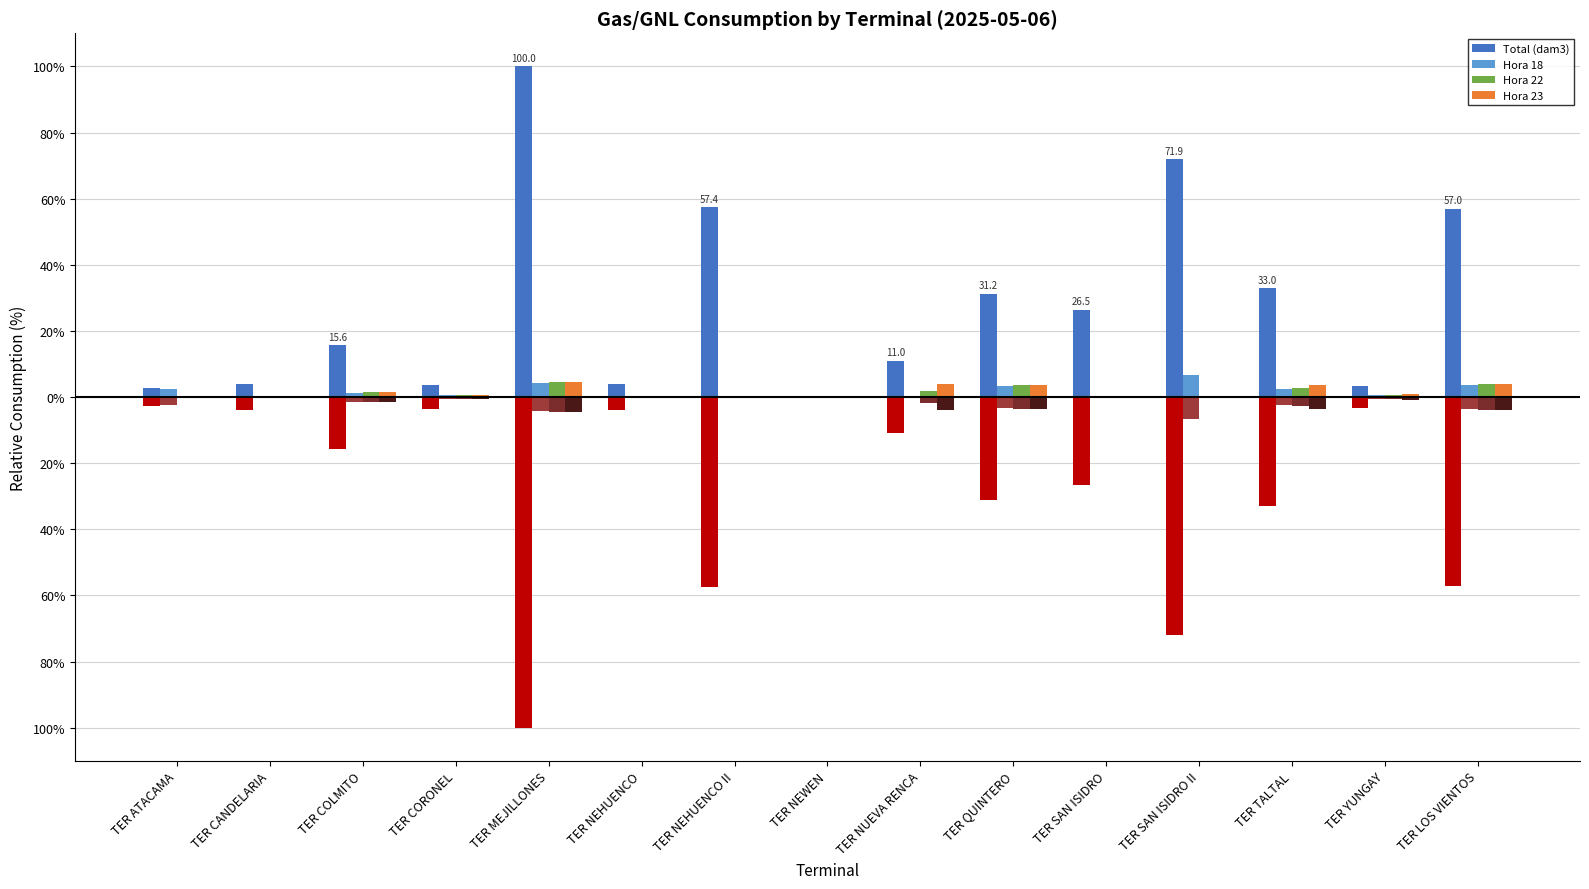

How many data points in Hora 23 are above 0?

8